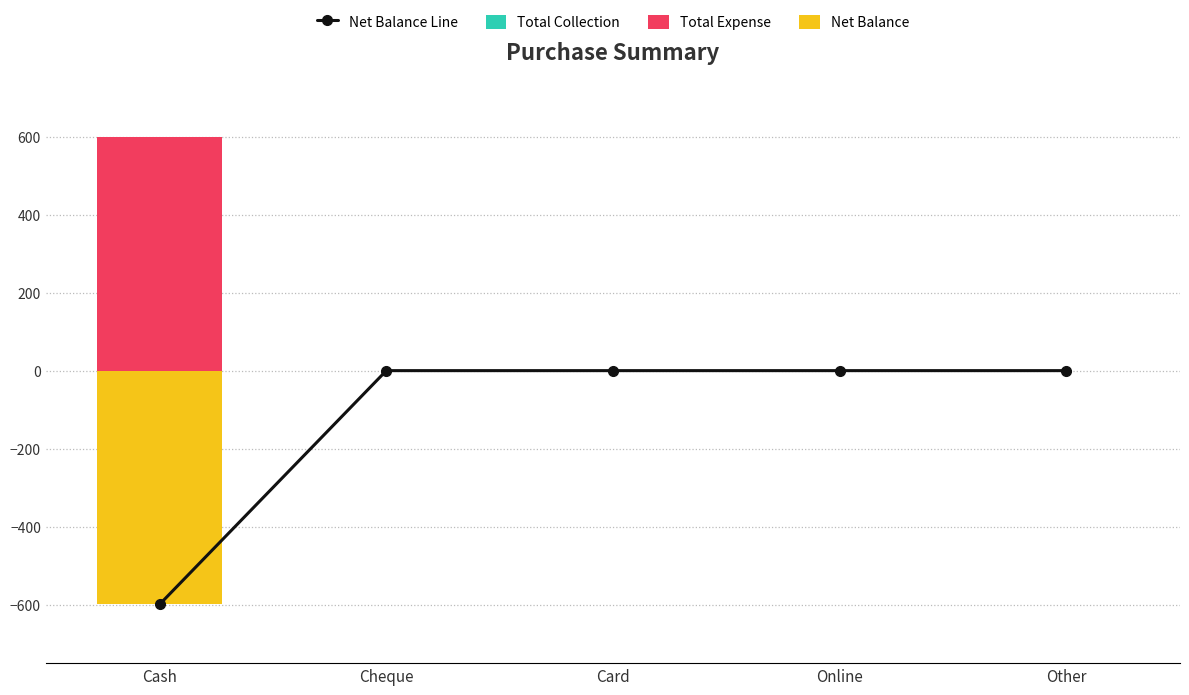

What is the difference between the maximum and minimum values in the Net Balance series?

599